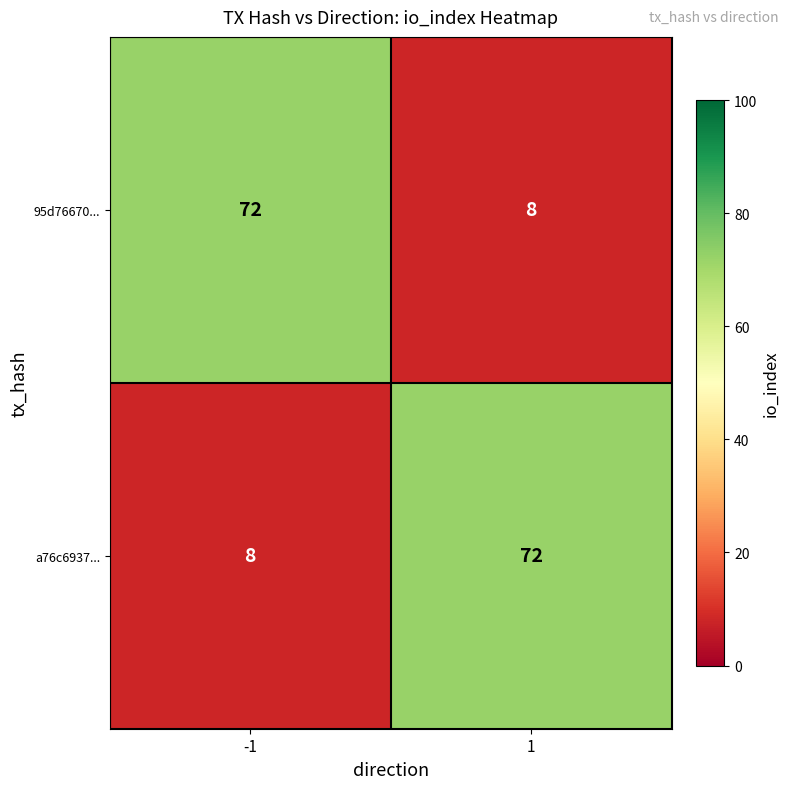

What is the difference between the highest and lowest values at 1?

64